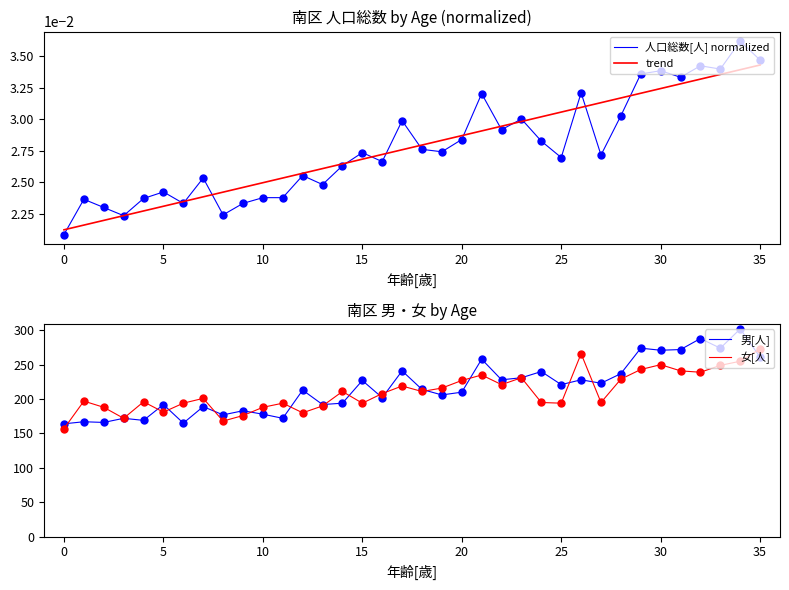

How many categories are shown in the chart?

36